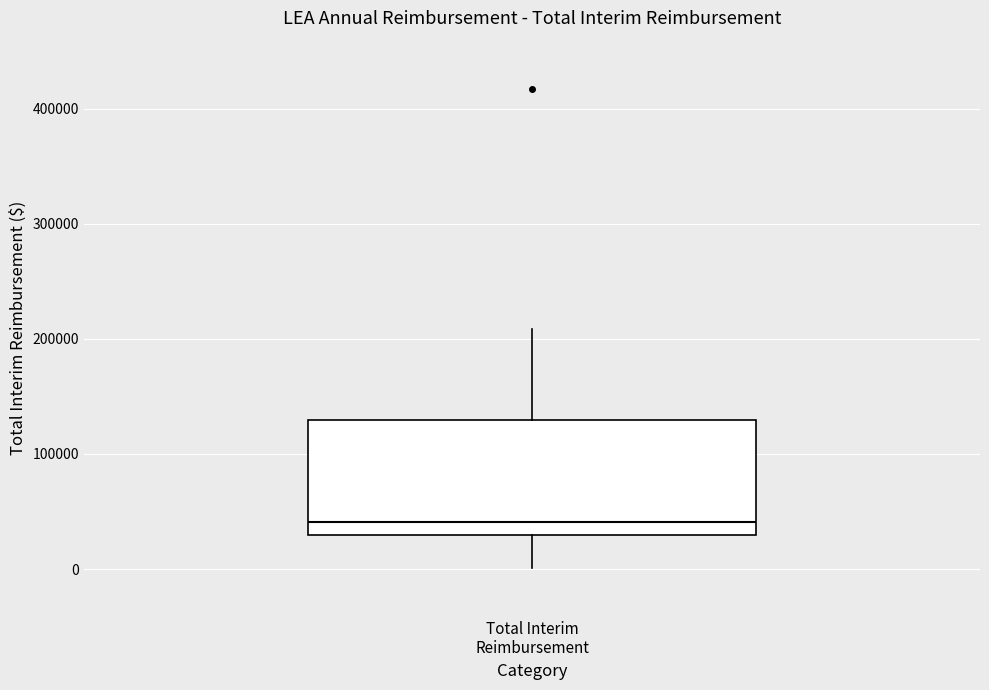

Read this box plot against the y-axis: the position of the median line, the range covered by the box, and the ends of both whiskers. The values are not printed on the chart, so give them approximately, as read against the axis.

median 40000, box 30000 to 130000, whiskers 0 to 210000